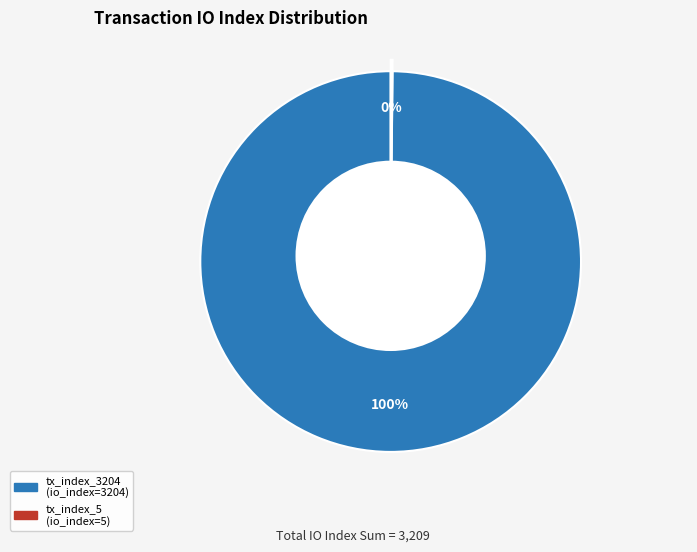

Which slice is the largest?

tx_index_3204